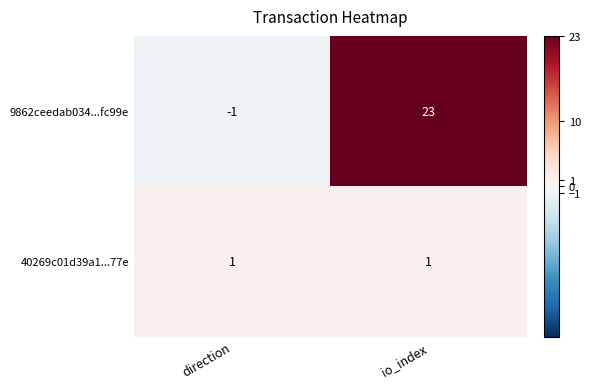

Which series has the largest total across all categories?

9862ceedab034...fc99e